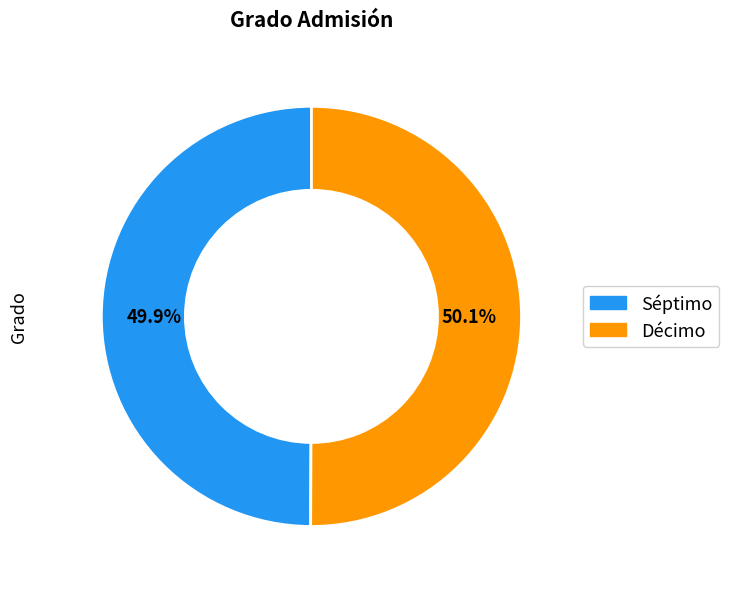

Is there a majority slice in this chart?

Yes